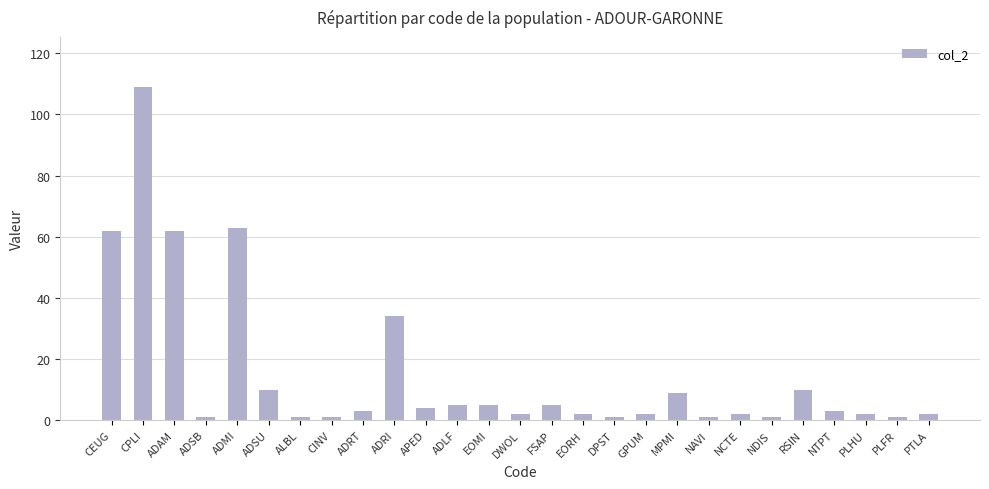

What is the value of the 11th bar from the left?

4